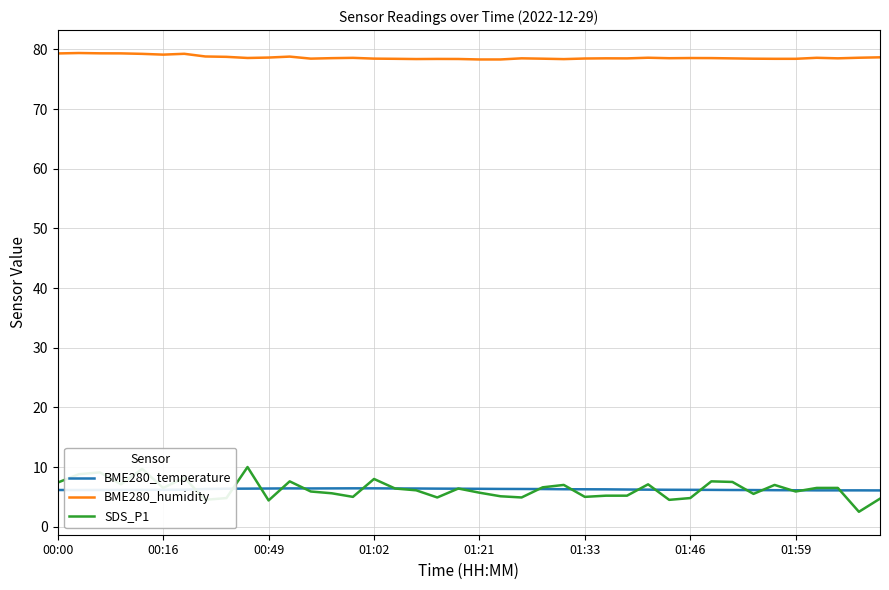

What is the highest value of the BME280_temperature series?

6.4